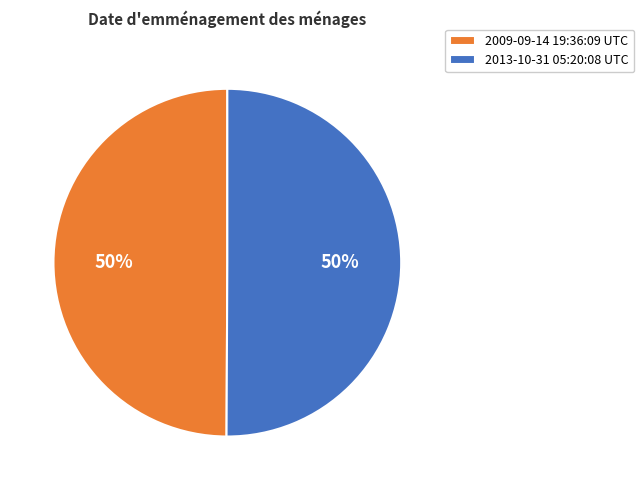

Approximately how many times larger is the value at 2009-09-14 19:36:09 UTC compared to 2013-10-31 05:20:08 UTC?

1.0